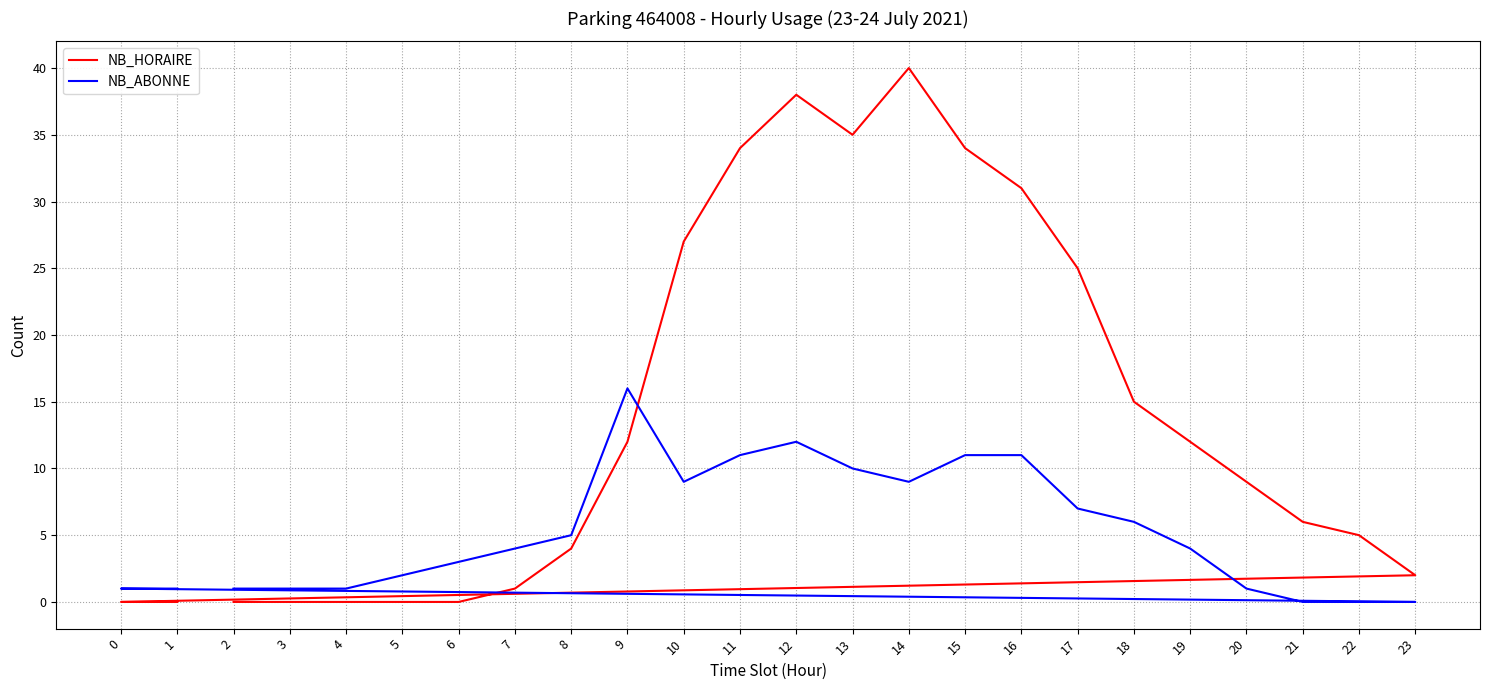

Rank the series at 12 from lowest to highest value.

NB_ABONNE, NB_HORAIRE